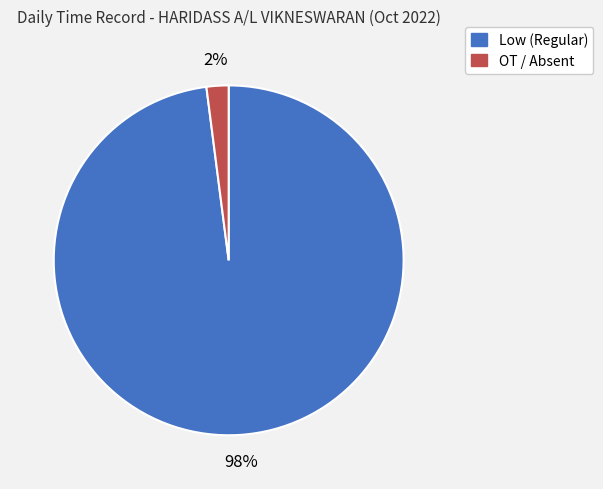

How many segments does this pie chart have?

2